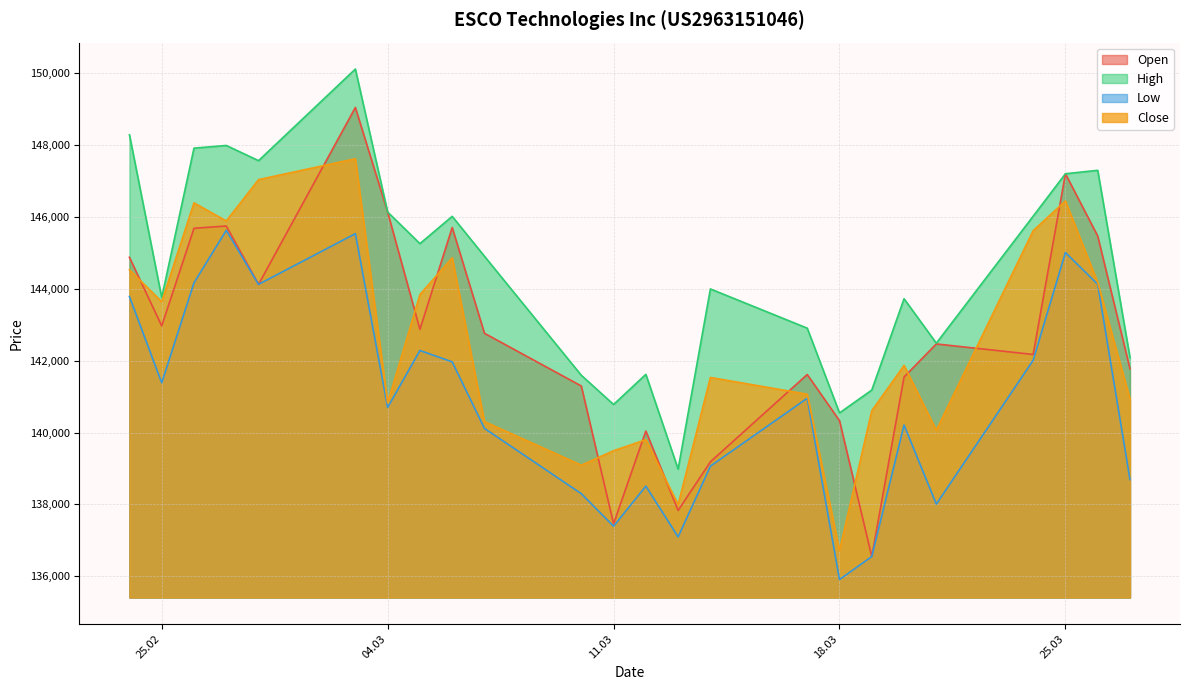

Rank the series by their maximum value, from lowest to highest.

Low, Close, Open, High